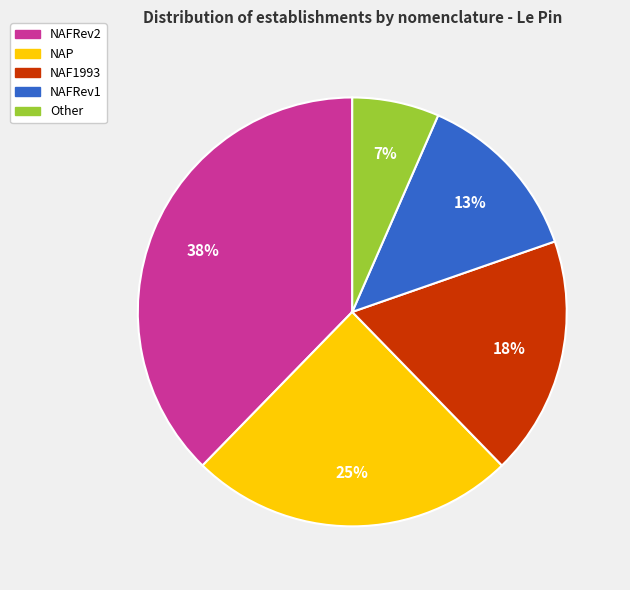

Combined, do NAF1993 and Other account for over 50%?

No